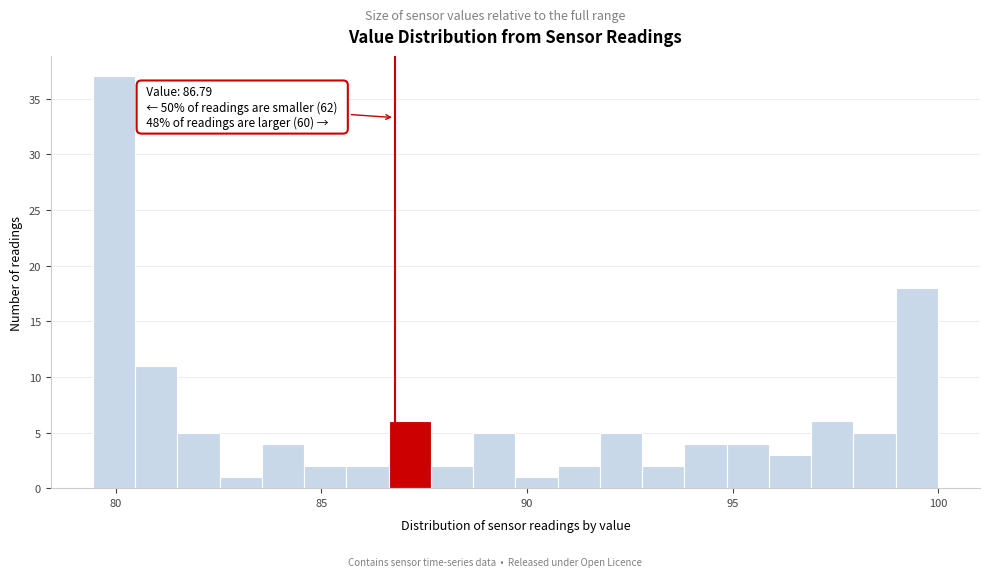

Read against the x-axis, roughly where is the centre of the tallest bar?

80.0